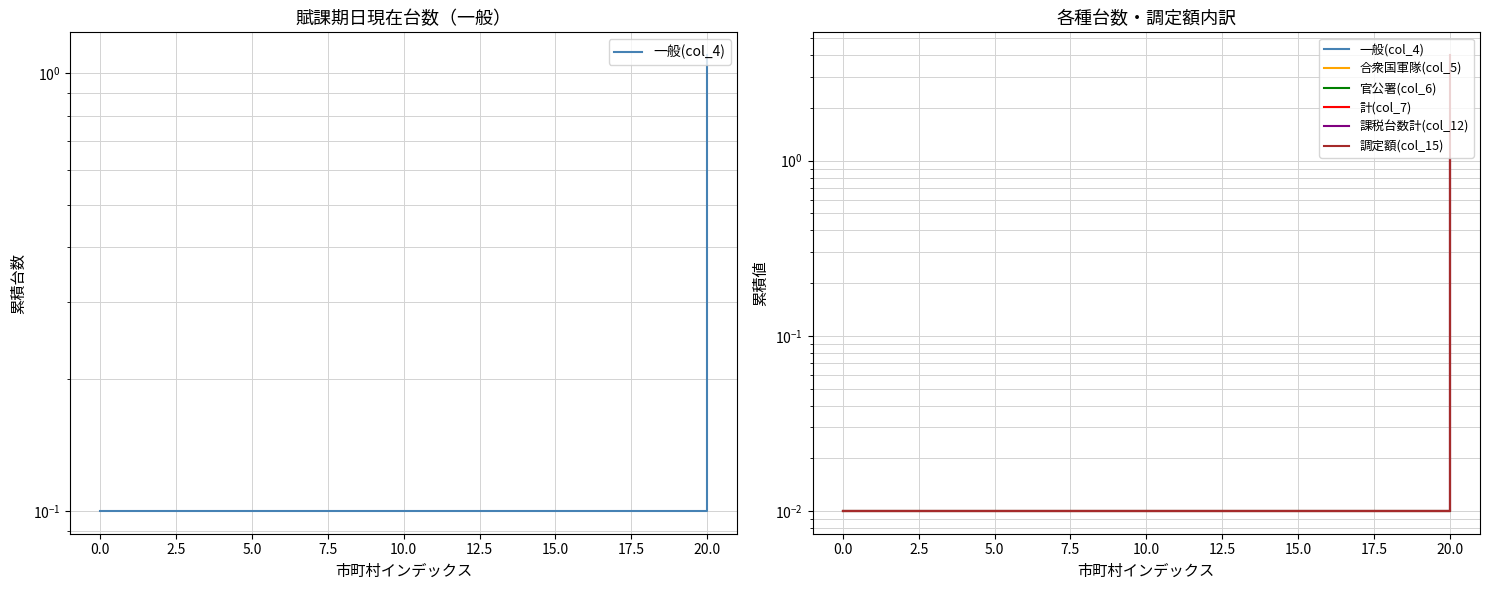

Which category has the highest value in the 課税台数計(col_12) series?

20